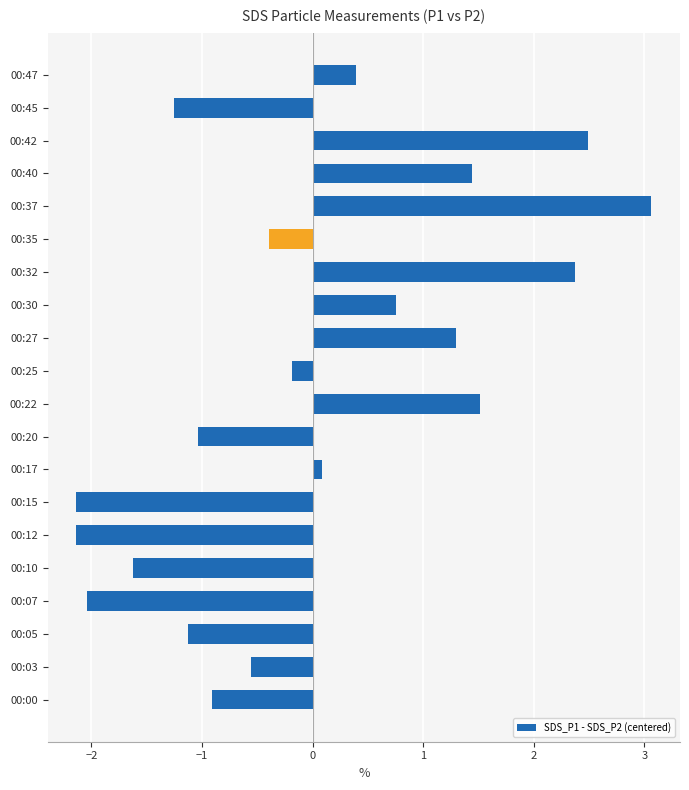

Between 00:10 and 00:40, which is larger?

00:40